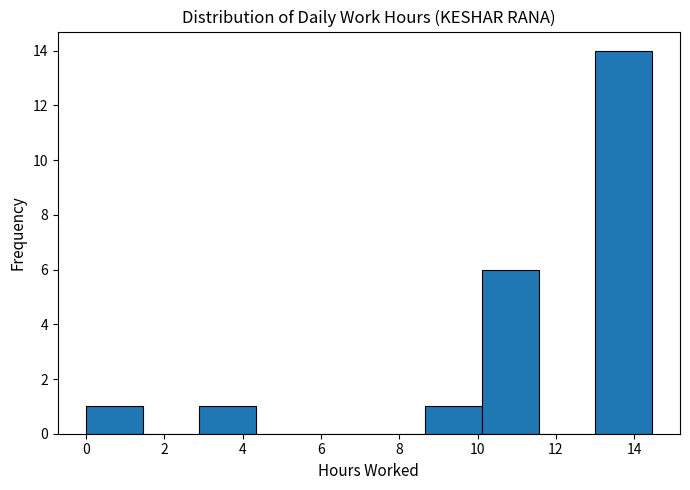

Over which range of the x-axis is the bar tallest?

13.0 to 14.4